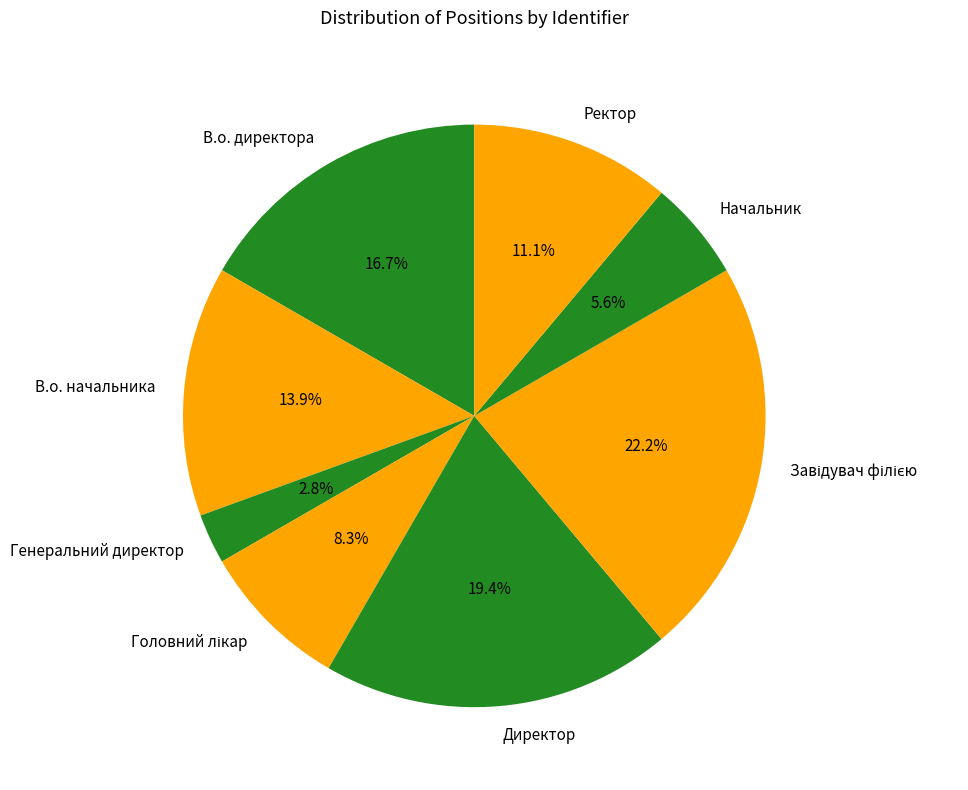

To the nearest percent, what percentage of the pie is Начальник?

6%